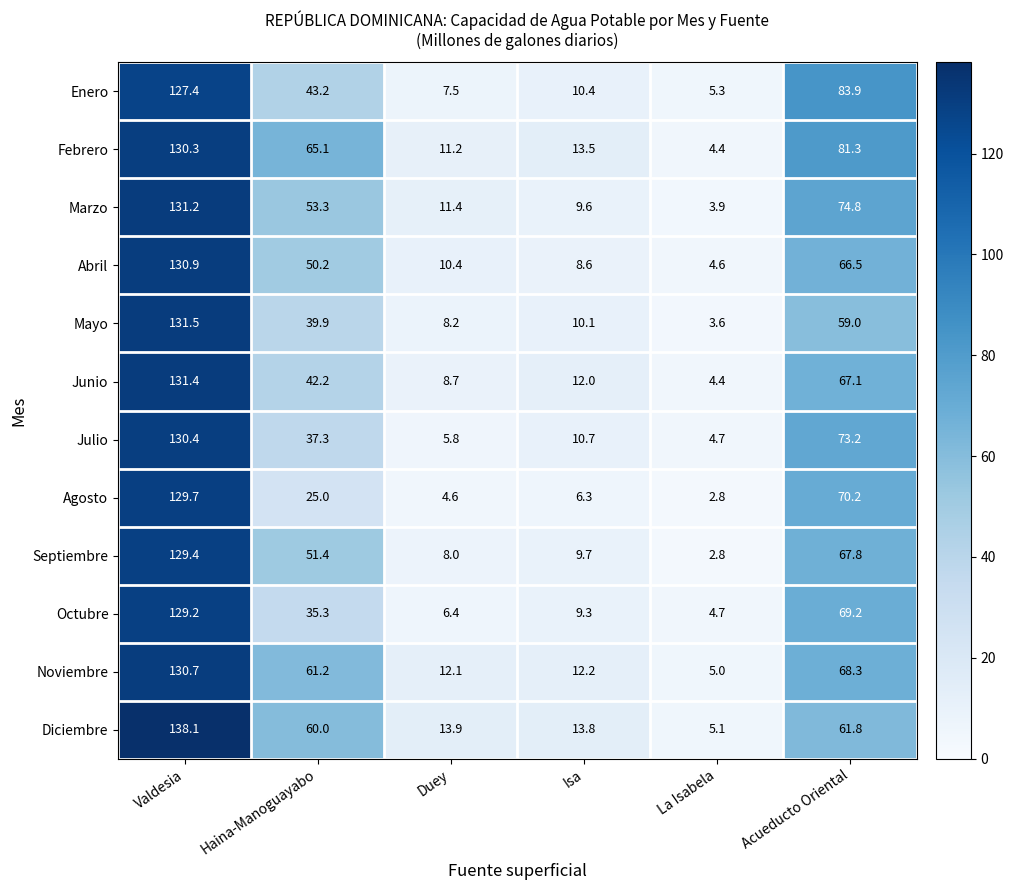

Which series changed the most between Isa and Acueducto Oriental?

Enero